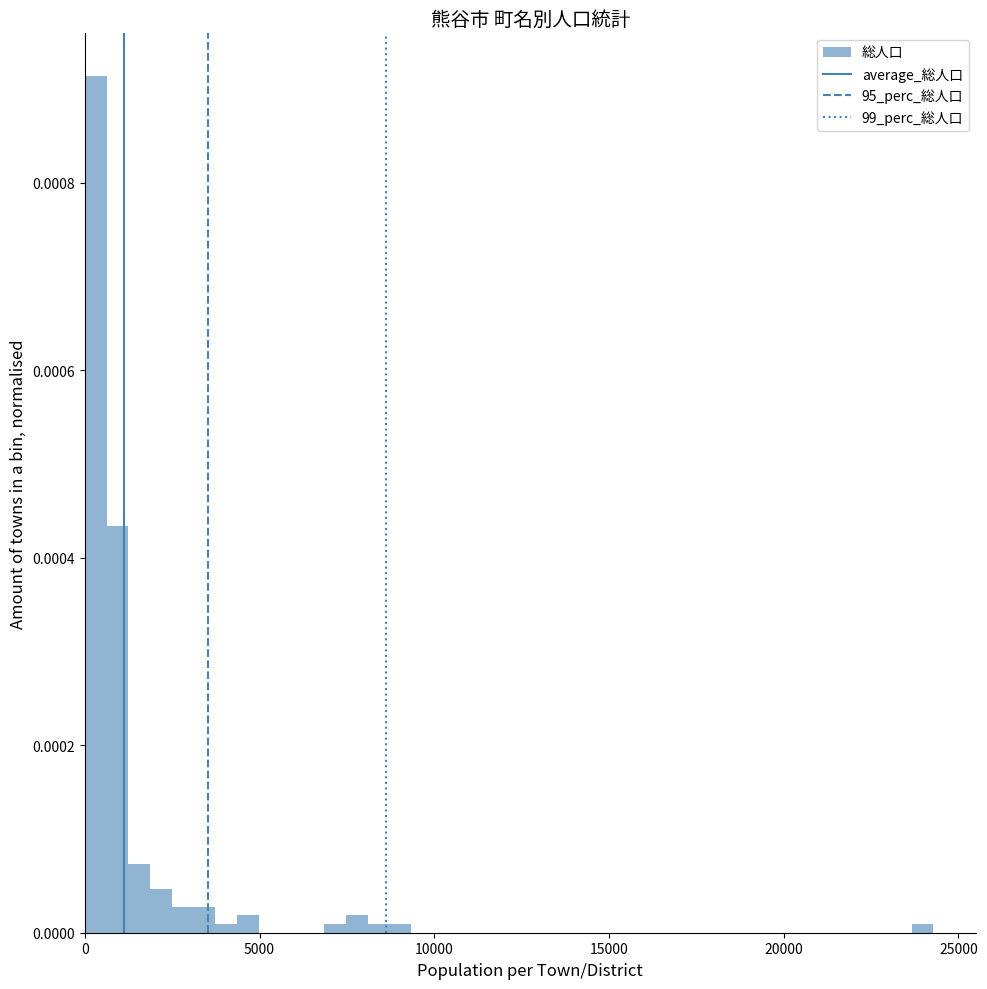

Read against the x-axis, roughly where is the centre of the tallest bar?

500